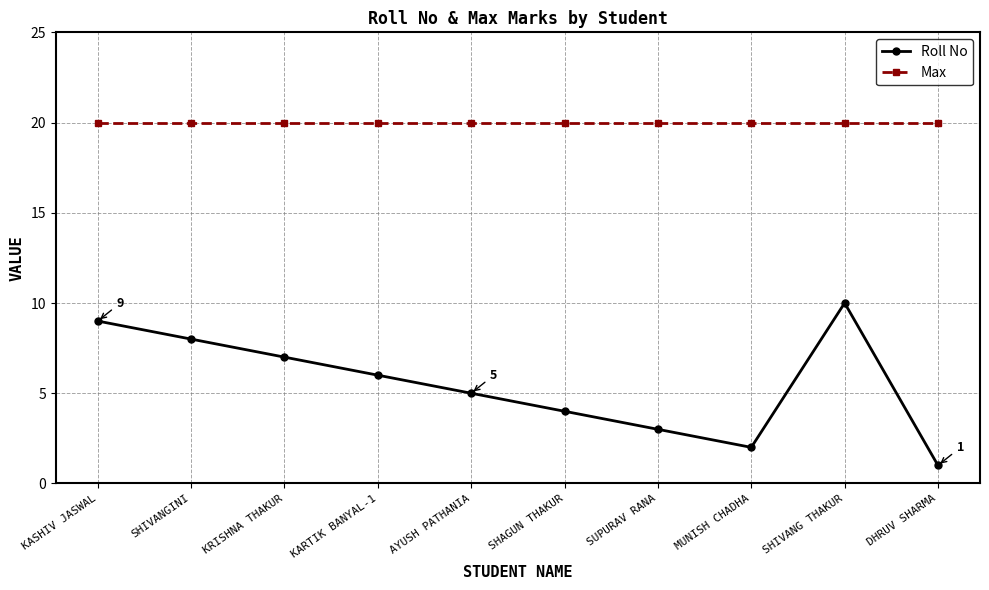

What position from the left is SHIVANG THAKUR?

9